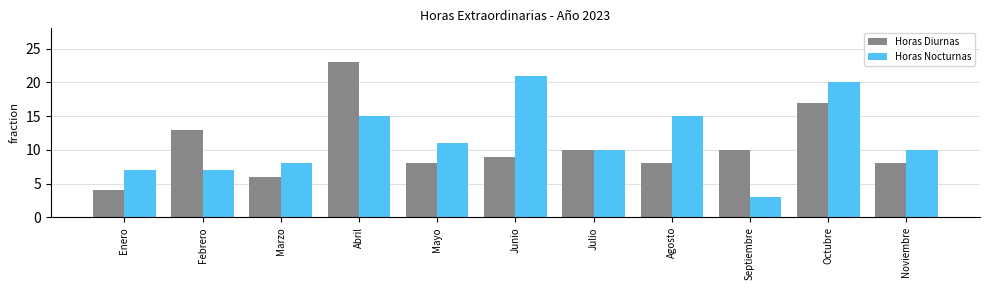

Which series changed the most between Mayo and Septiembre?

Horas Nocturnas